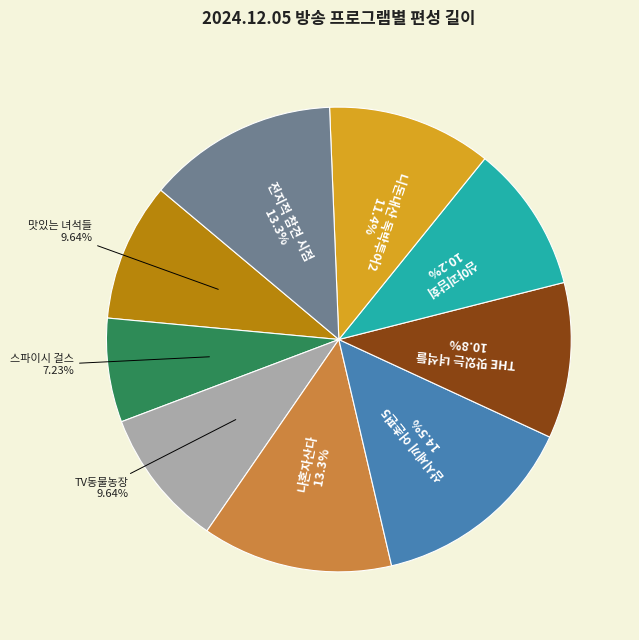

Does any single category account for the majority?

No